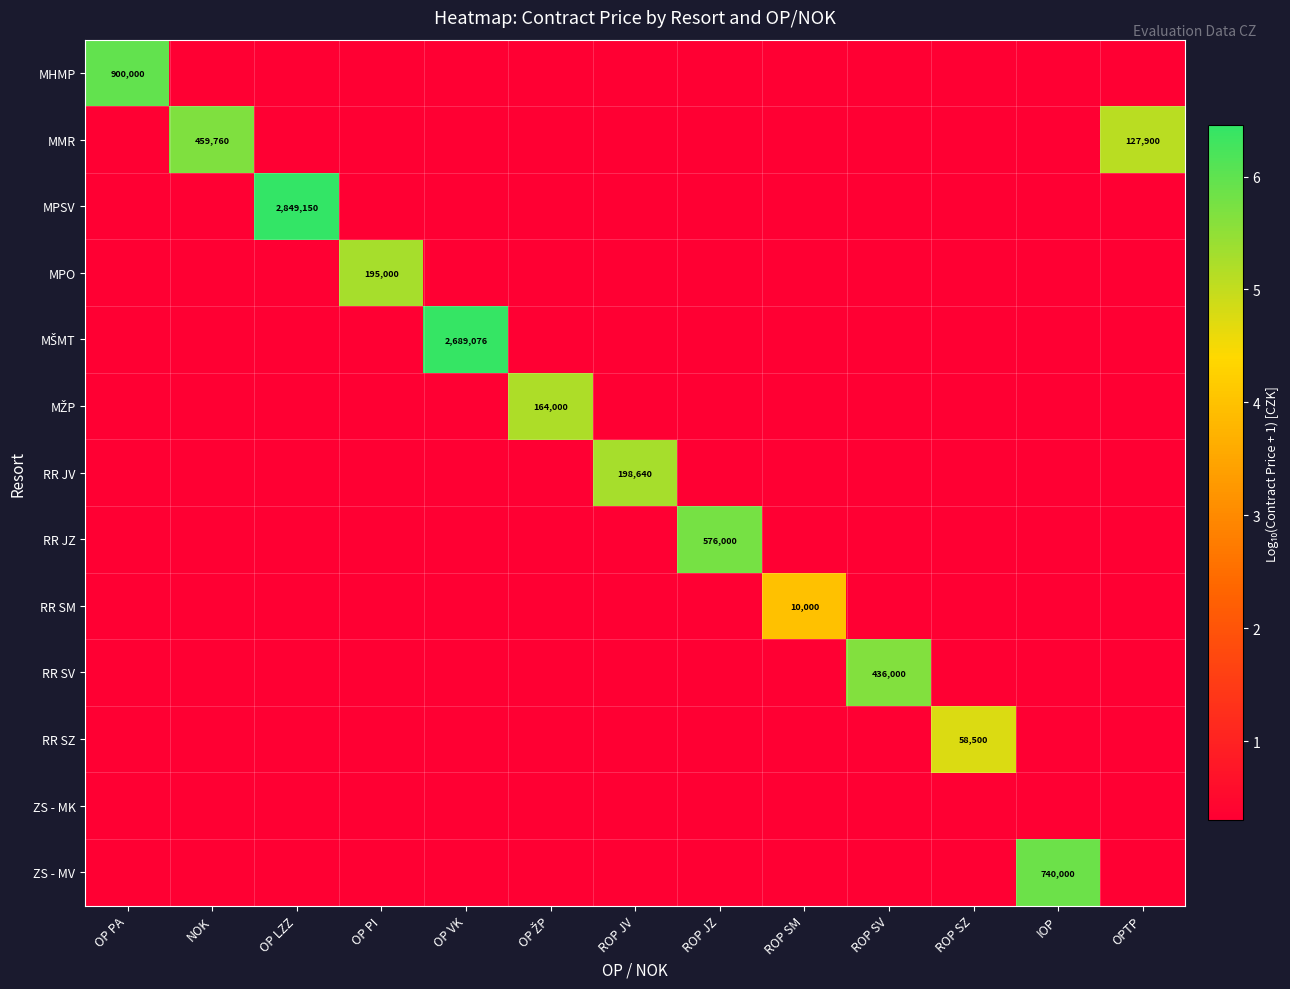

Between OP PA and ROP JZ, which series saw the biggest shift?

MHMP